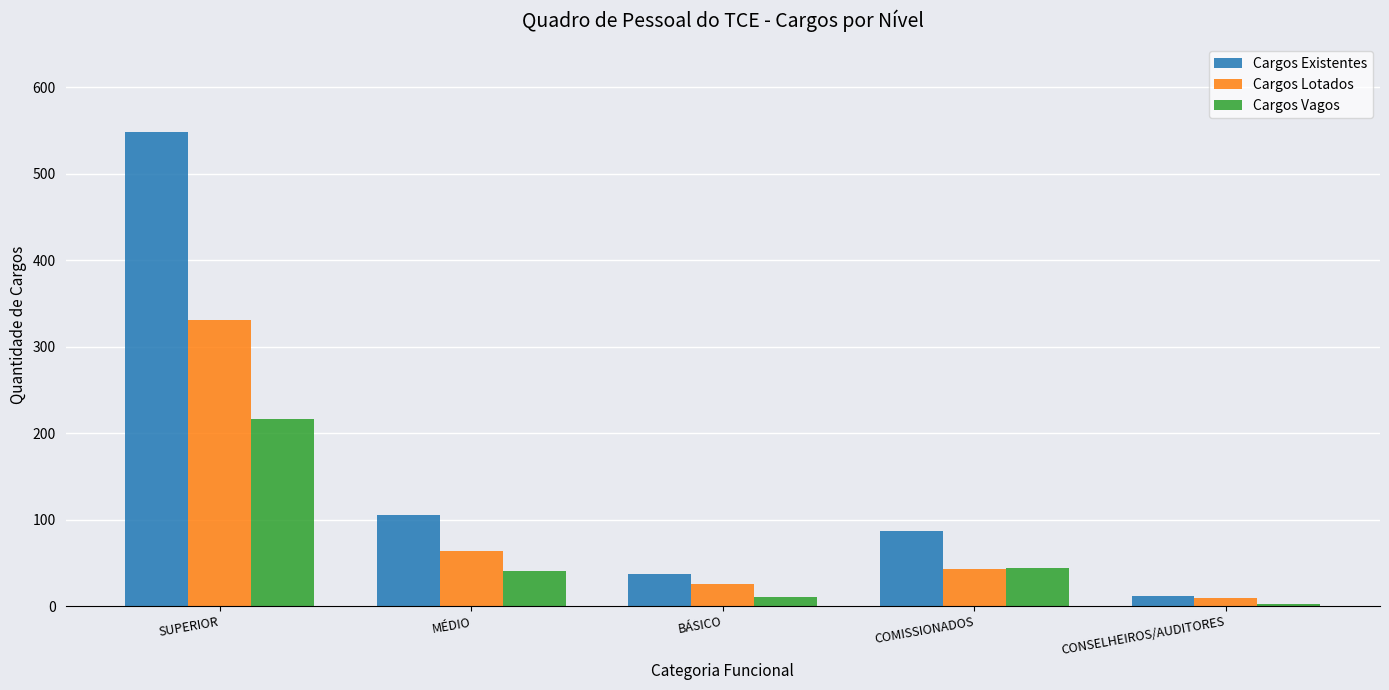

List the labels in order of Cargos Existentes value, smallest first.

CONSELHEIROS/AUDITORES, BÁSICO, COMISSIONADOS, MÉDIO, SUPERIOR